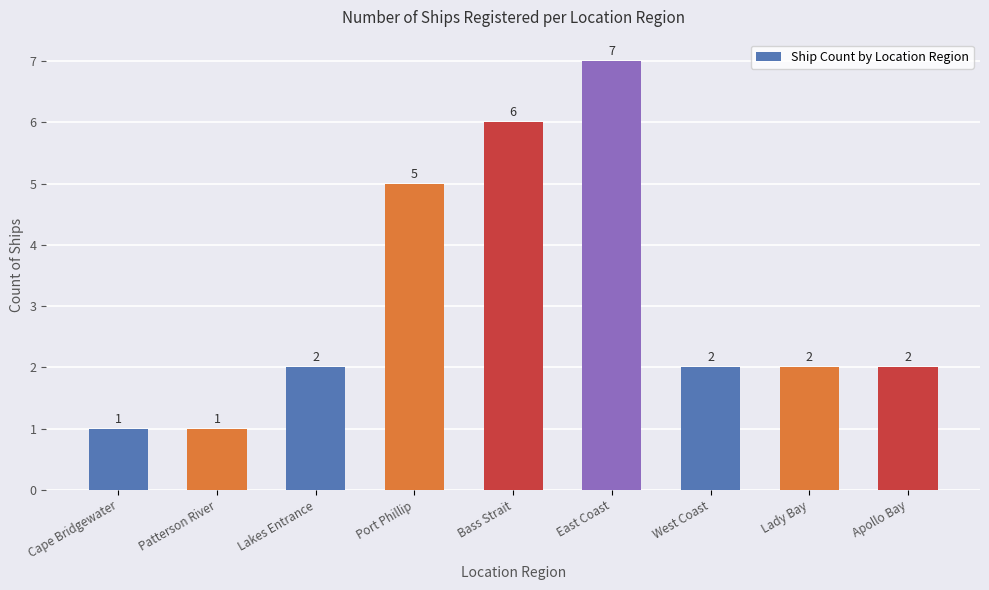

Count the values in the range 2 to 5.

5